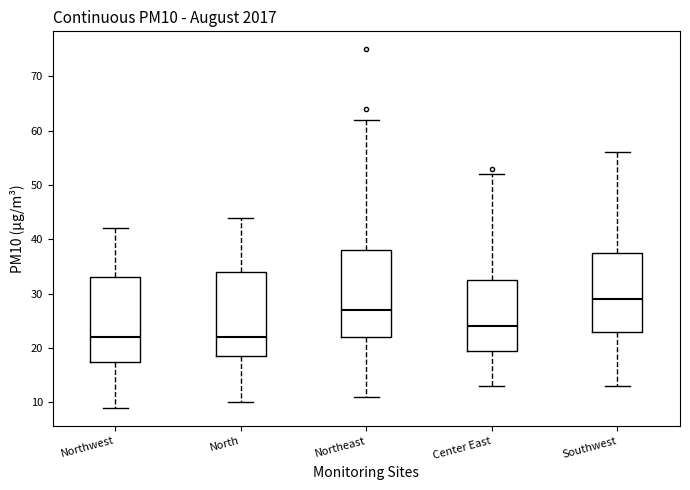

Reading left to right, read every box against the y-axis: the position of its median line, the range the box covers, and the ends of its whiskers. The values are not printed on the chart, so give them approximately, as read against the axis.

Northwest: median 22, box 18 to 33, whiskers 9 to 42
North: median 22, box 19 to 34, whiskers 10 to 44
Northeast: median 27, box 22 to 38, whiskers 11 to 62
Center East: median 24, box 20 to 33, whiskers 13 to 52
Southwest: median 29, box 23 to 38, whiskers 13 to 56